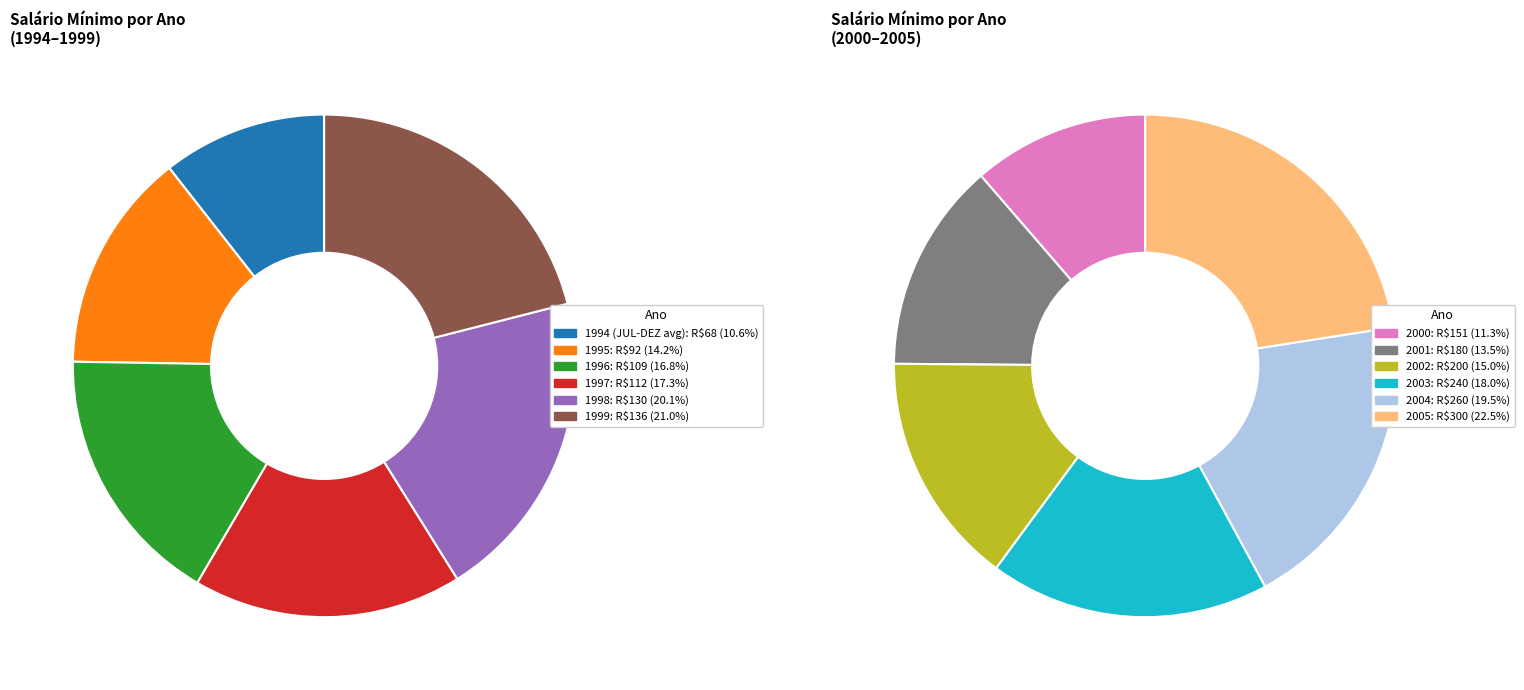

Is it true that 1995 is 1% of the pie?

False